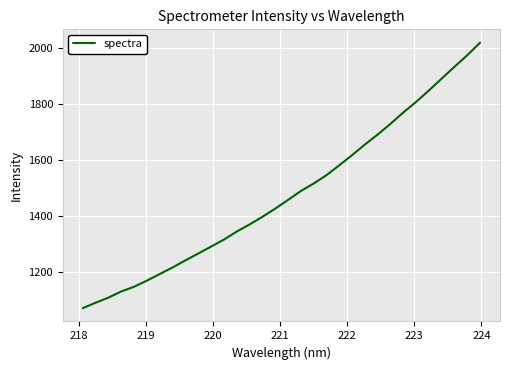

What is the maximum value shown in the chart?

2018.6